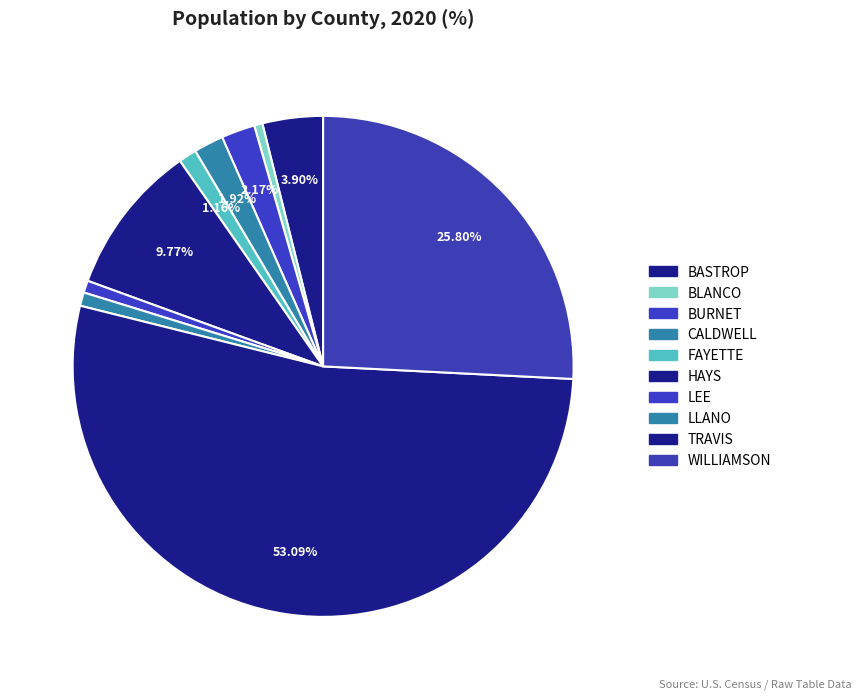

What percentage is the BURNET slice, to the nearest percent?

2%